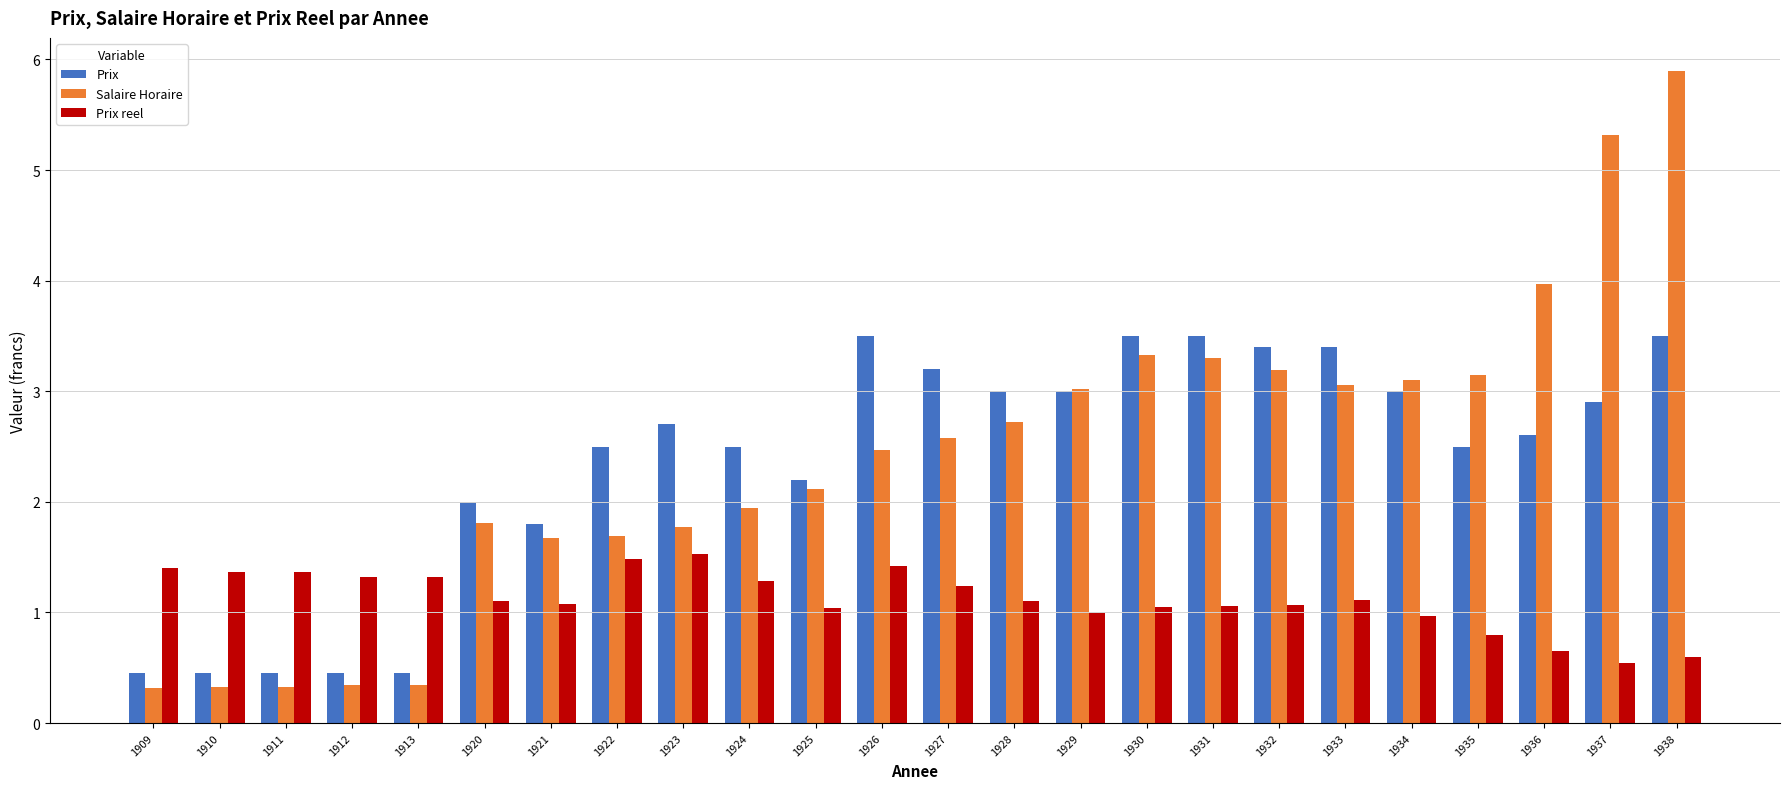

Does the chart contain any negative values?

No